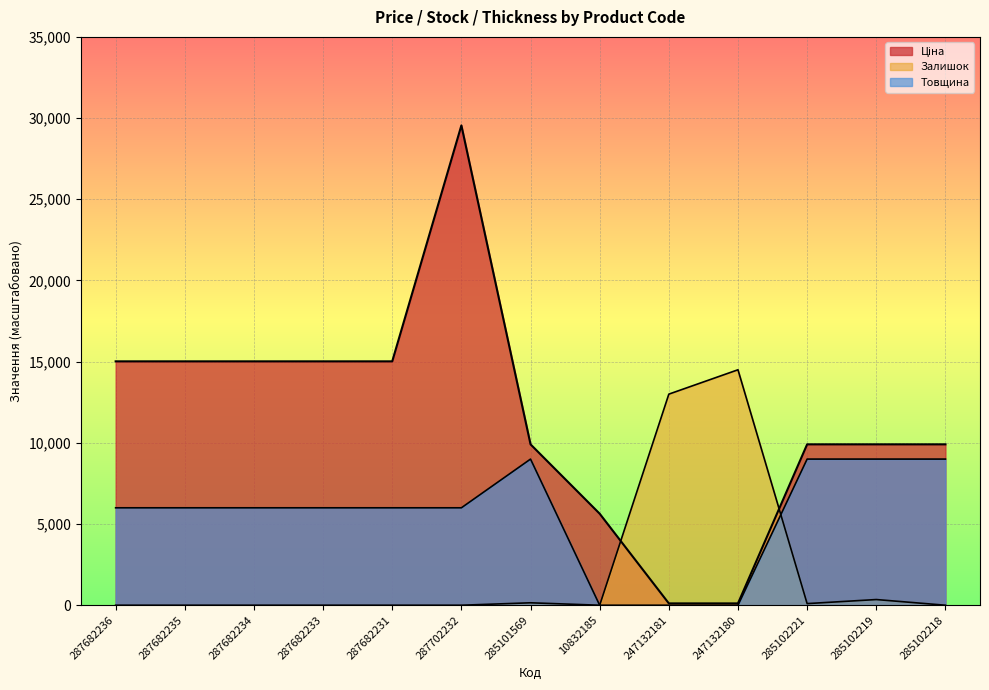

Which series has the widest spread of values?

Ціна